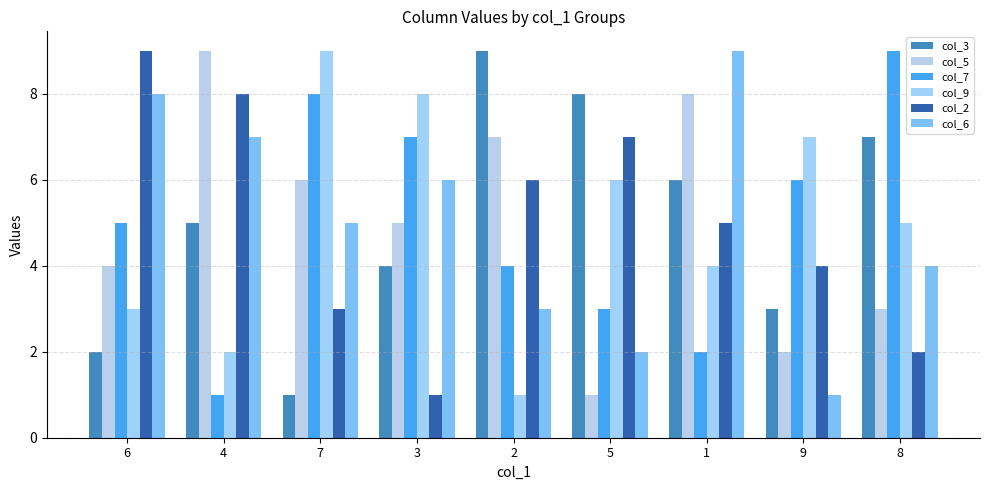

What is the total value across all series at 2?

30